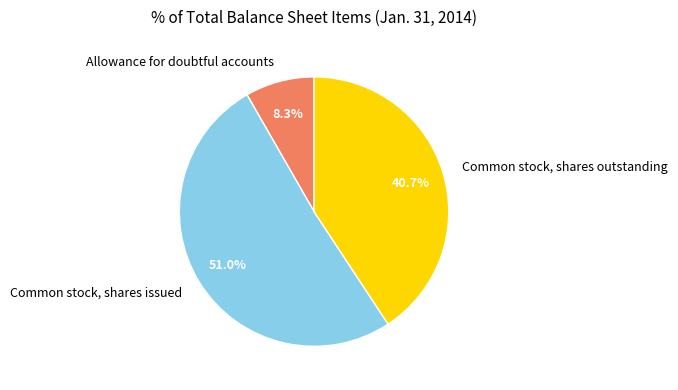

The Common stock, shares issued slice represents 51% of the pie. True or false?

True